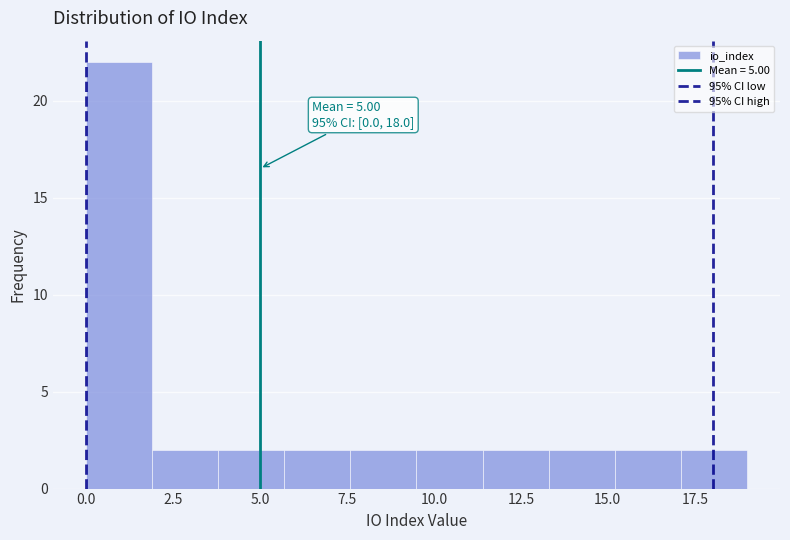

Around what value on the x-axis is the tallest bar? Give the approximate position of its centre, as read against the axis.

1.0